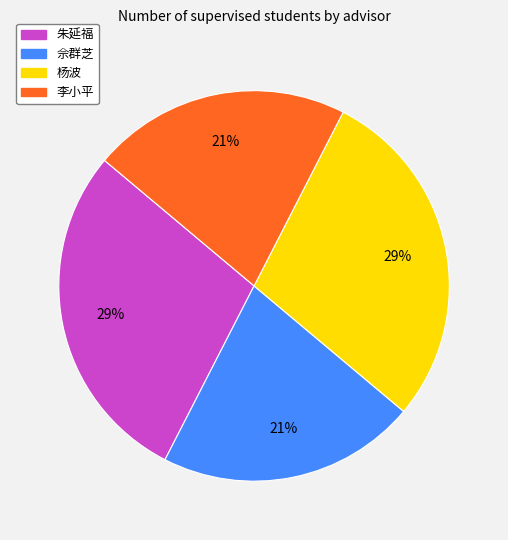

Which has a higher value, 杨波 or 李小平?

杨波